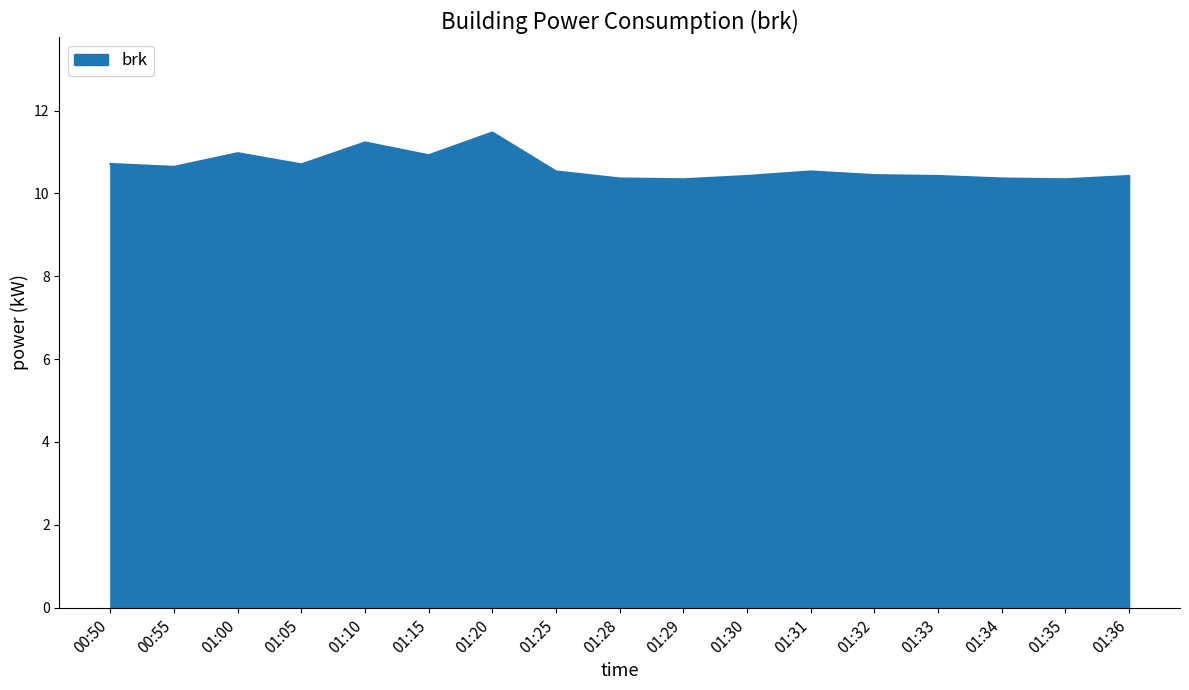

Approximately how many times larger is the value at 01:30 compared to 01:00?

0.9